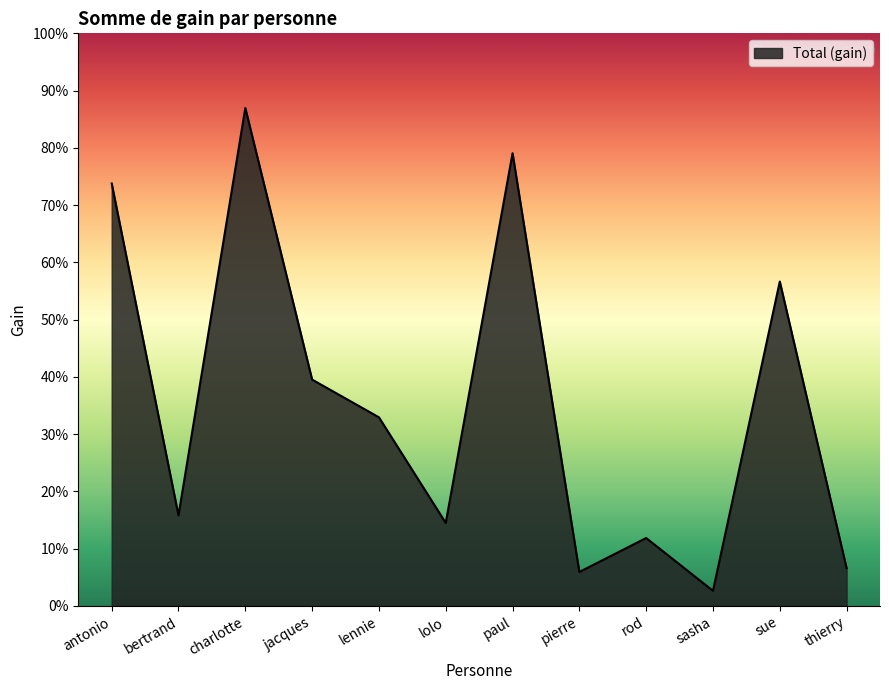

List the labels in order of value, smallest first.

sasha, pierre, thierry, rod, lolo, bertrand, lennie, jacques, sue, antonio, paul, charlotte